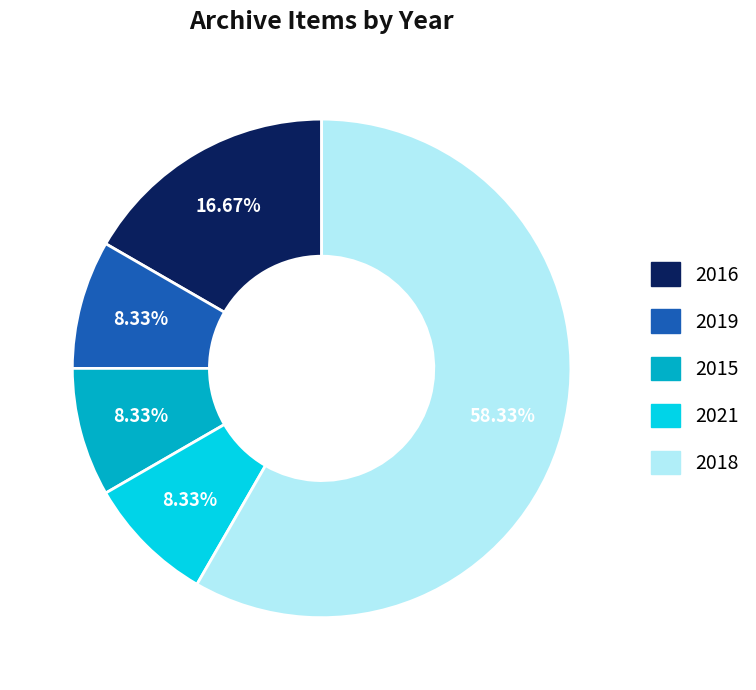

Which slice is the largest?

2018